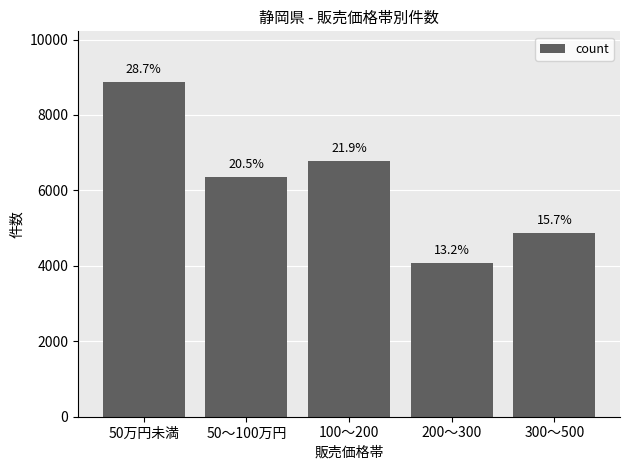

Between 50万円未満 and 300～500, which is larger?

50万円未満